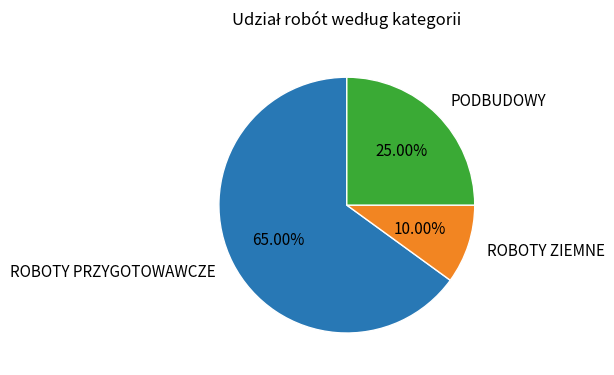

True or false: PODBUDOWY accounts for 35% of the total.

False